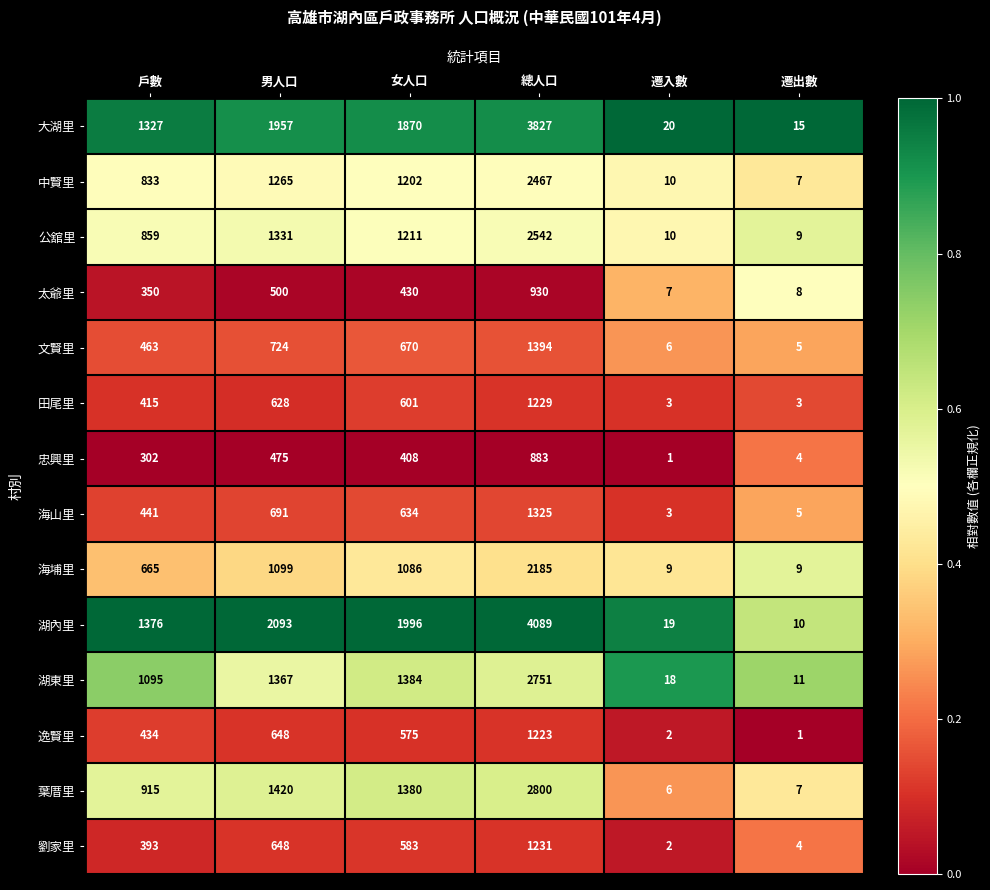

Which series changed the most between 女人口 and 遷入數?

湖內里